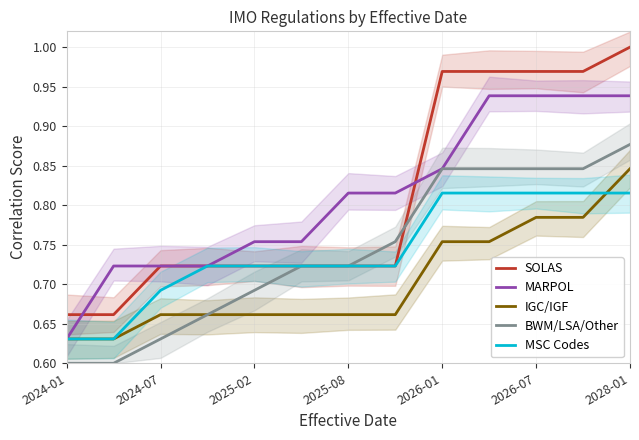

What is the value of the MSC Codes point at the 3rd from the left?

0.7